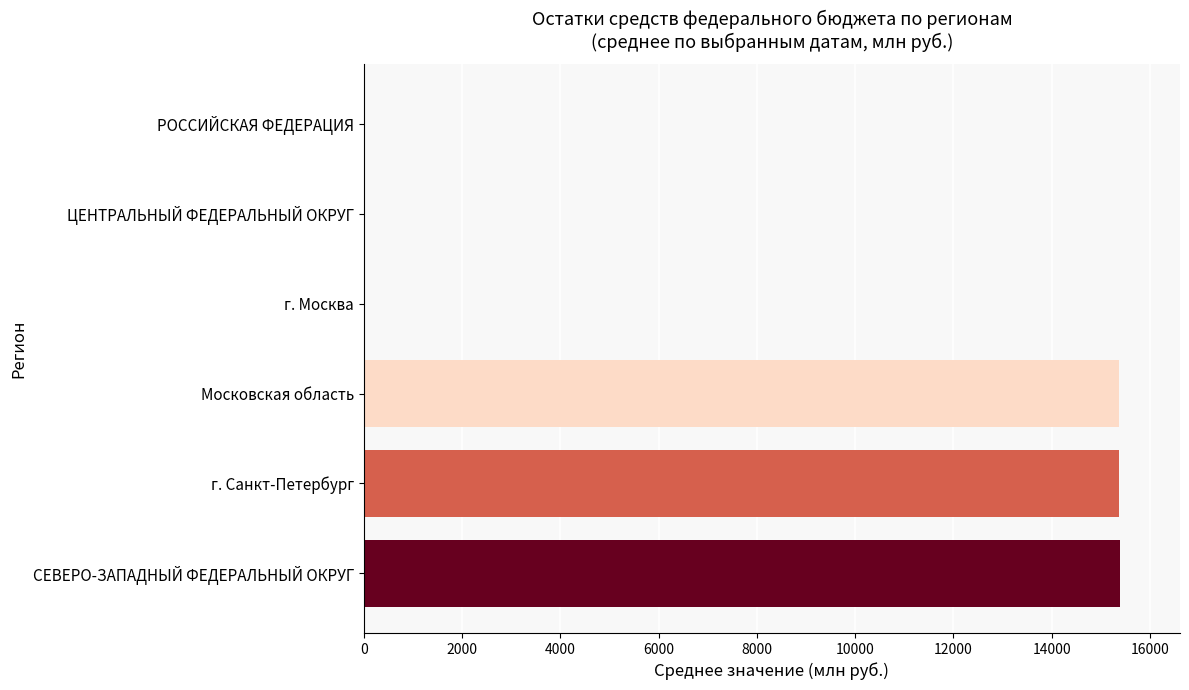

What is the maximum value shown in the chart?

15379.2